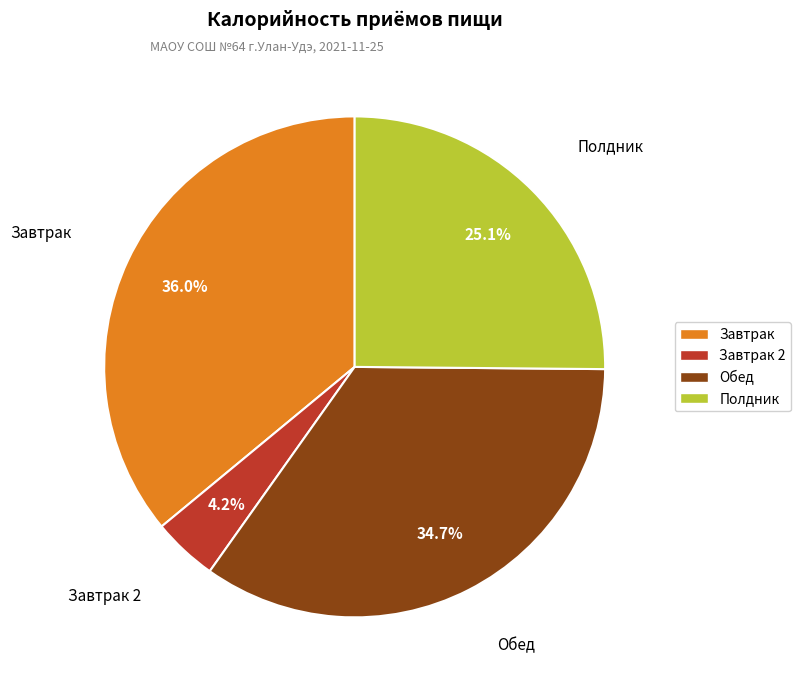

What portion of the pie excludes Завтрак 2?

95.8%